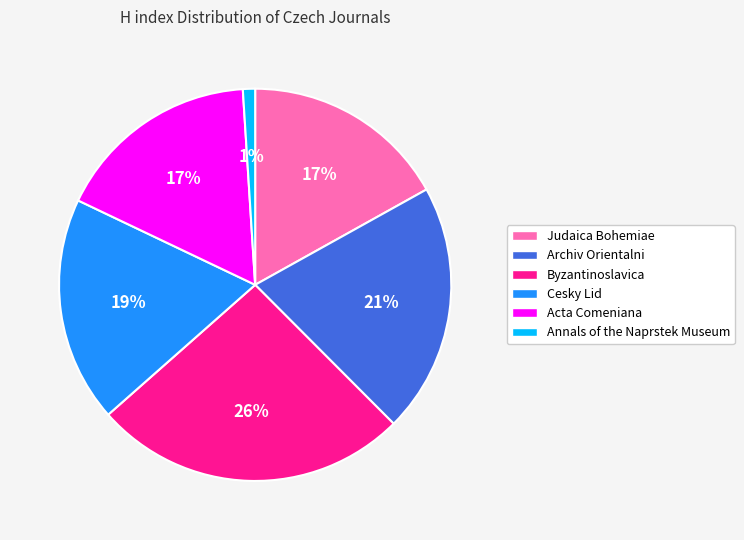

Which slice is the largest?

Byzantinoslavica